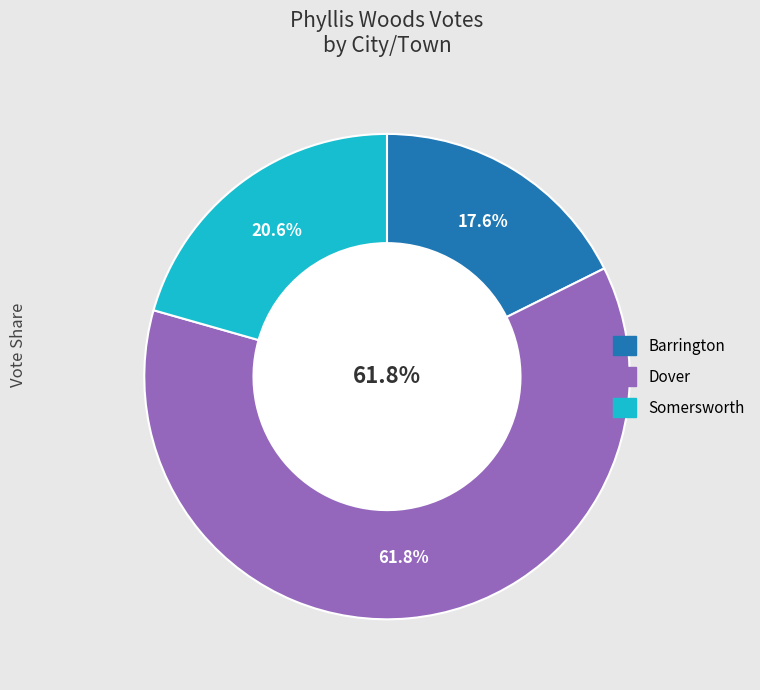

Combined, do Barrington and Somersworth account for over 50%?

No